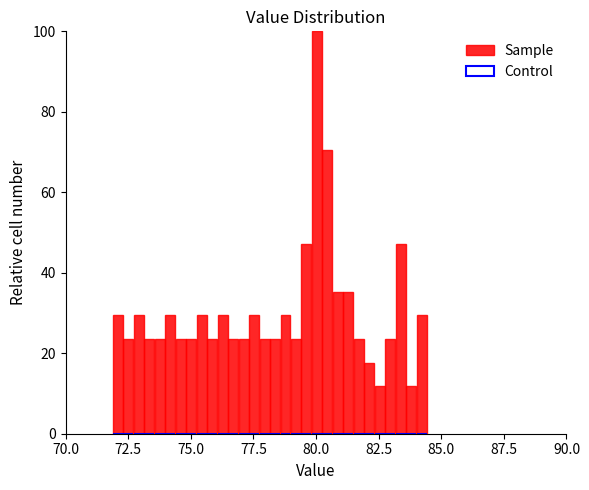

Read against the x-axis, roughly where is the centre of the tallest bar?

80.0